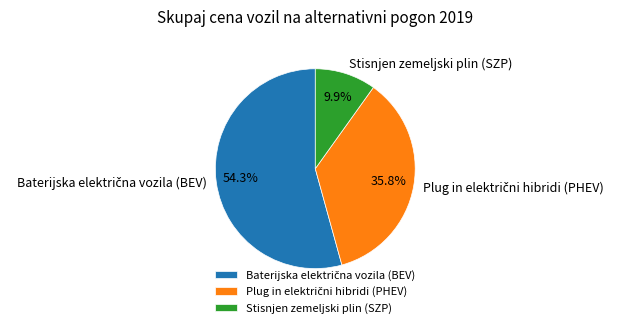

The Stisnjen zemeljski plin (SZP) slice represents 10% of the pie. True or false?

True